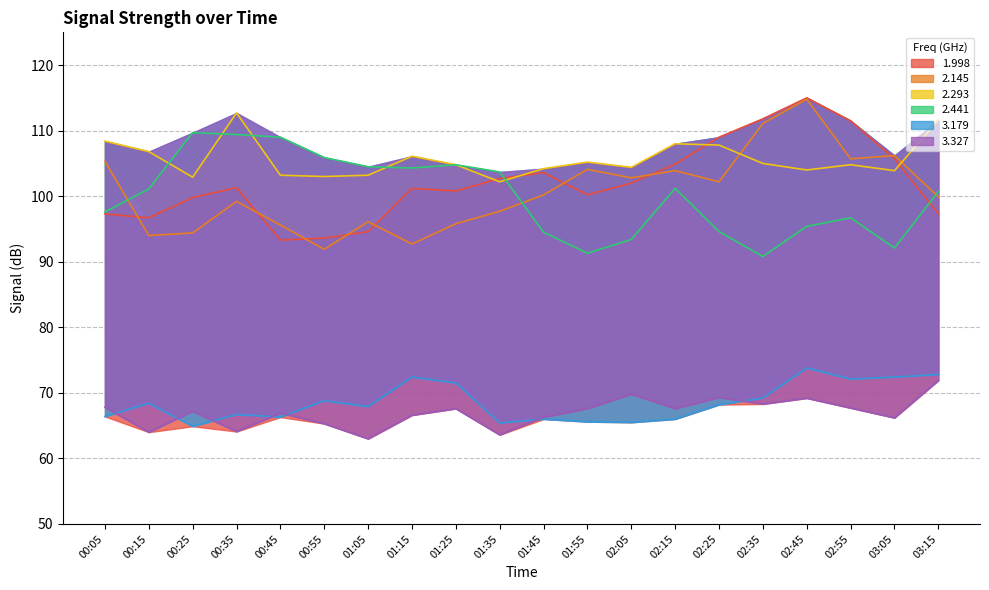

At how many categories does at least one series exceed 102?

20